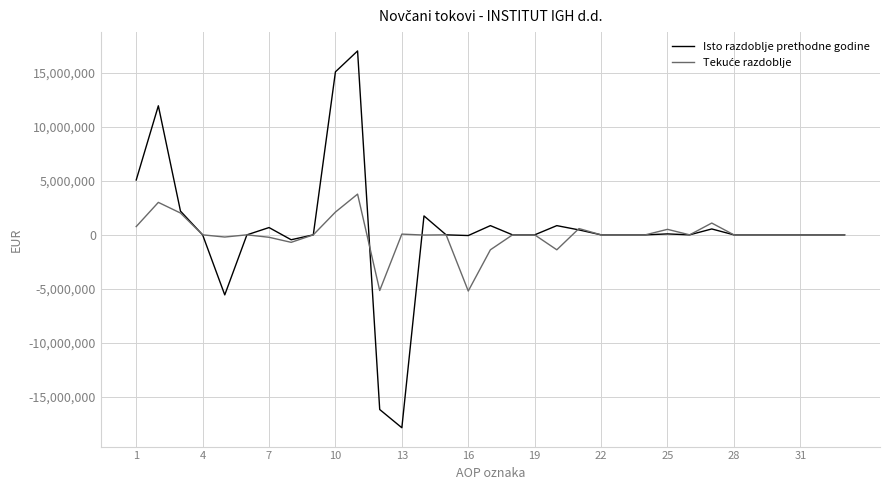

What is the maximum value shown in the chart?

17001147